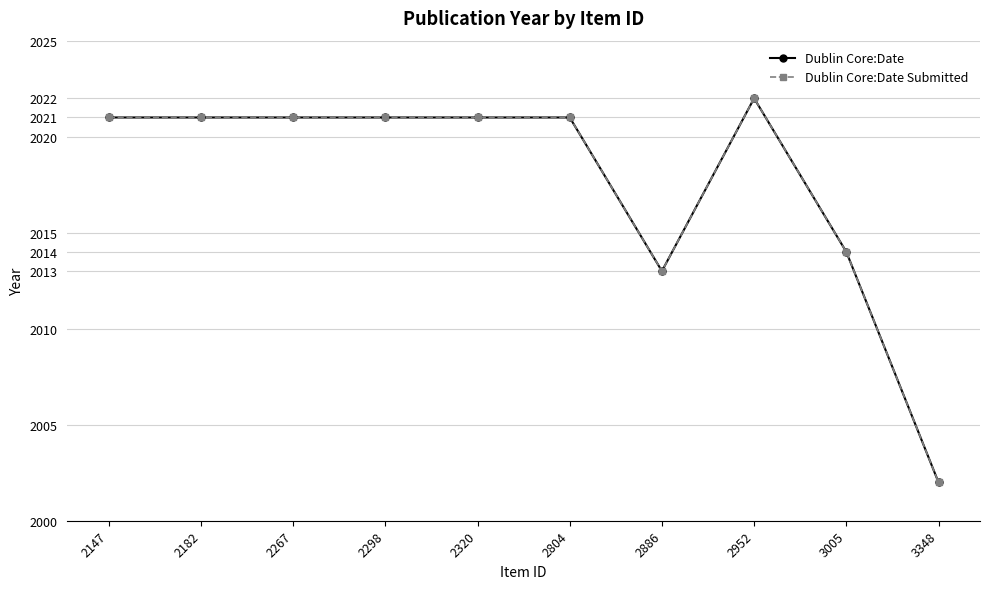

Is this an area chart (filled region under the line)?

No